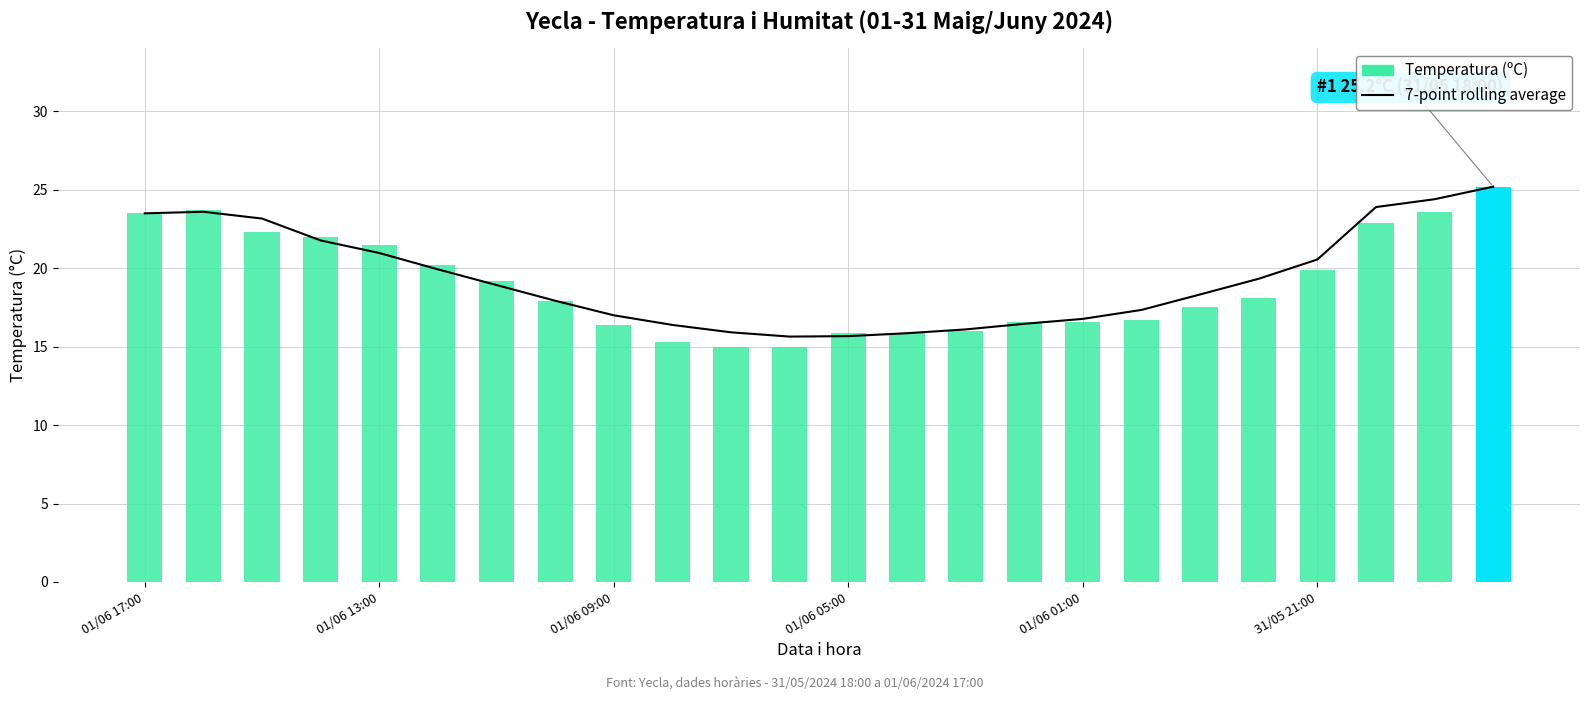

What is the label of the 3rd bar from the right?

21